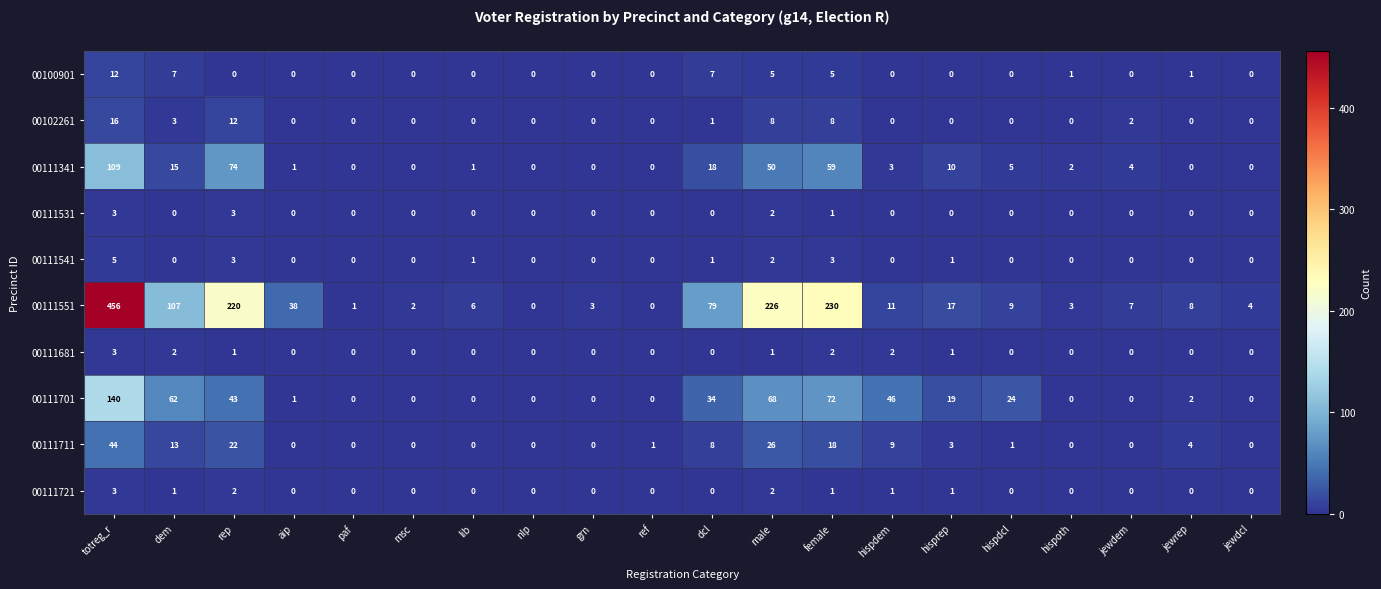

What is the greatest value displayed?

456